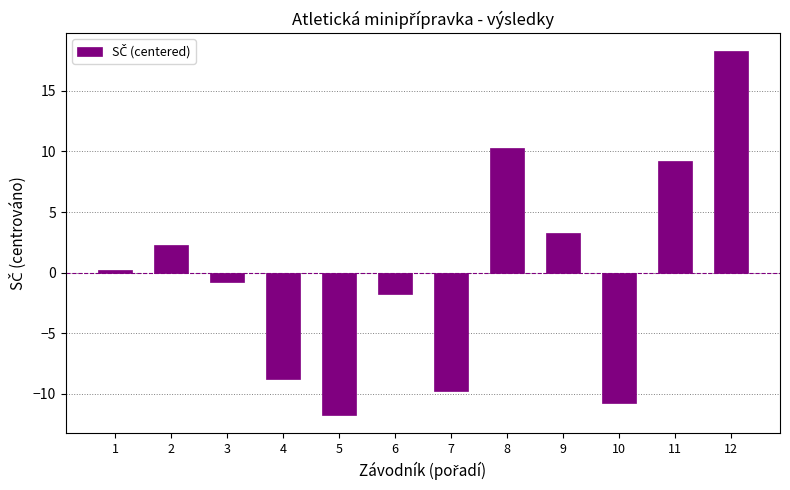

What is the change in value from 2 to 5?

-14.0